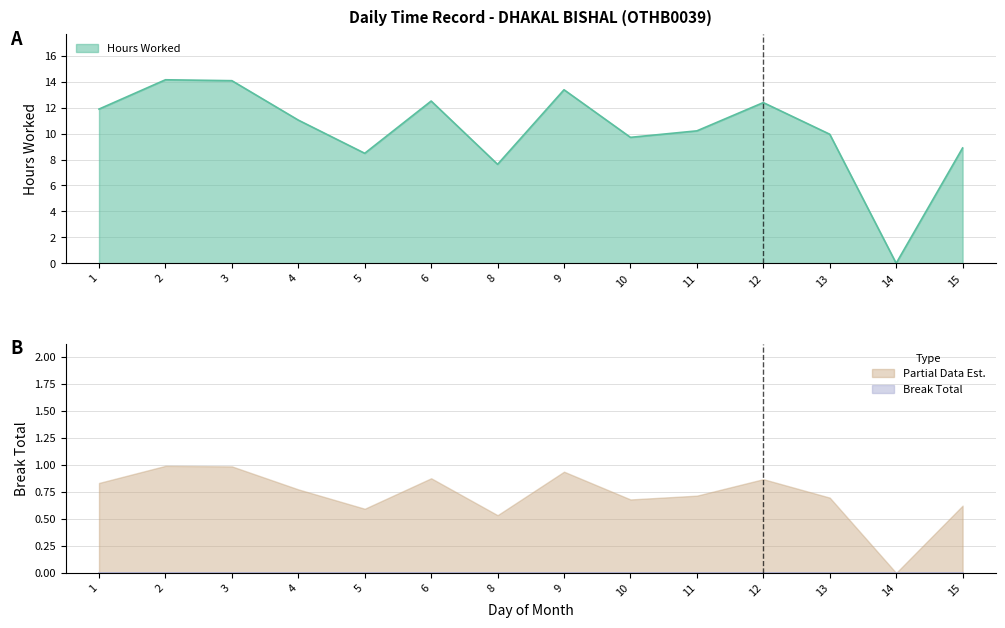

What is the difference between the second highest and second lowest values?

6.5